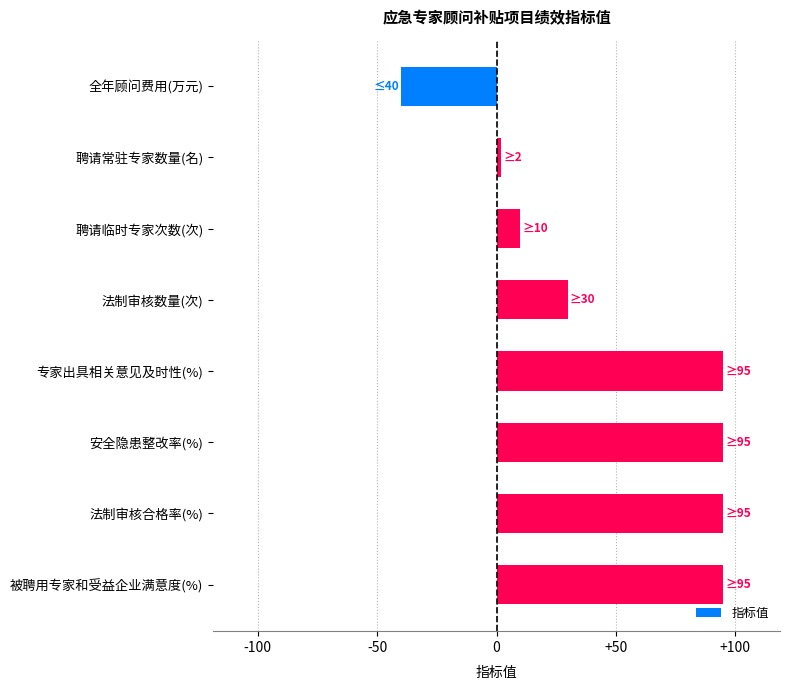

True or false: the data shows 146 at 专家出具相关意见及时性(%).

False